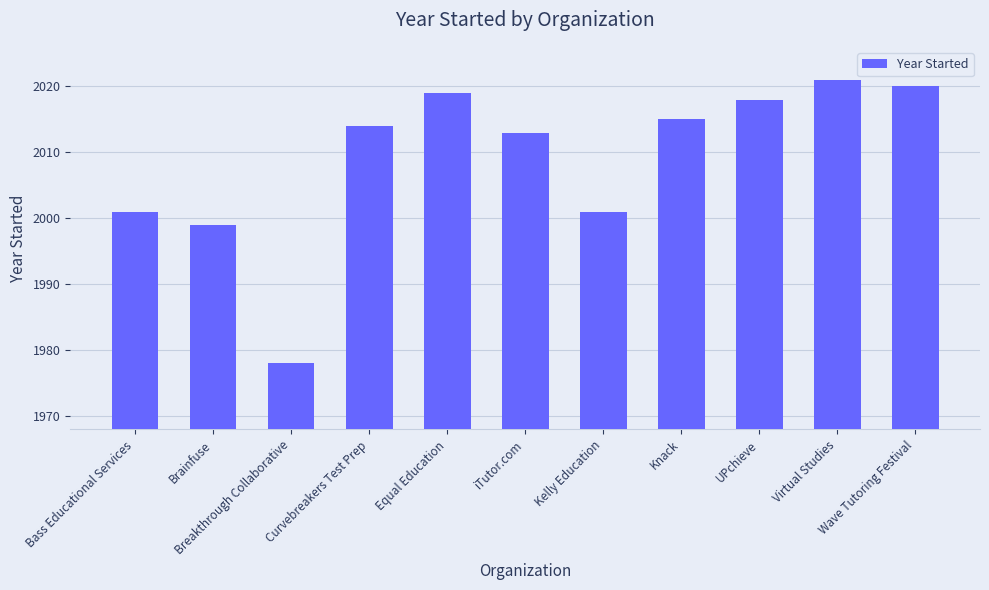

What is the value of the 5th bar from the left?

2019